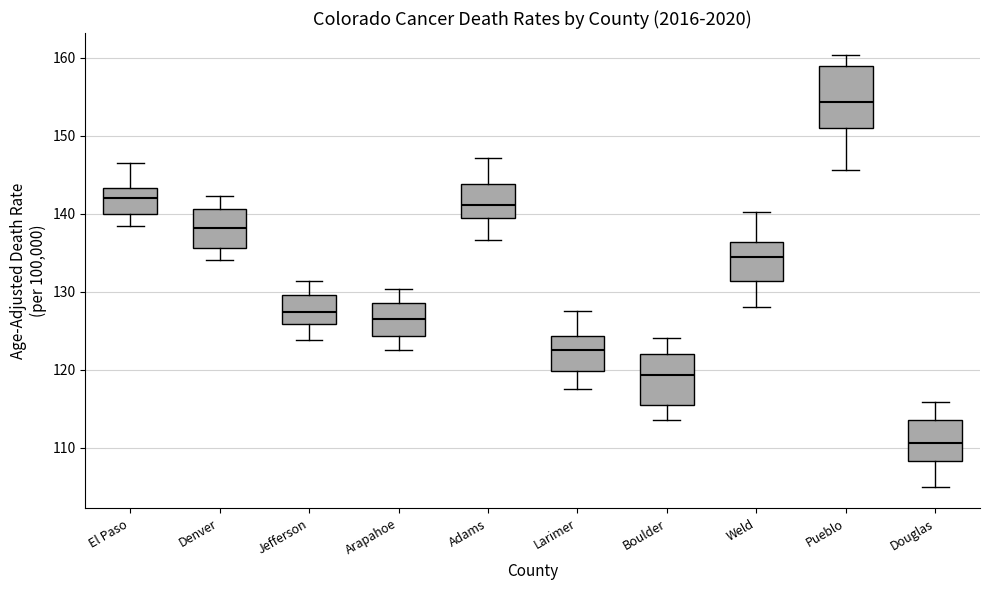

Which box's median line is the highest?

Pueblo